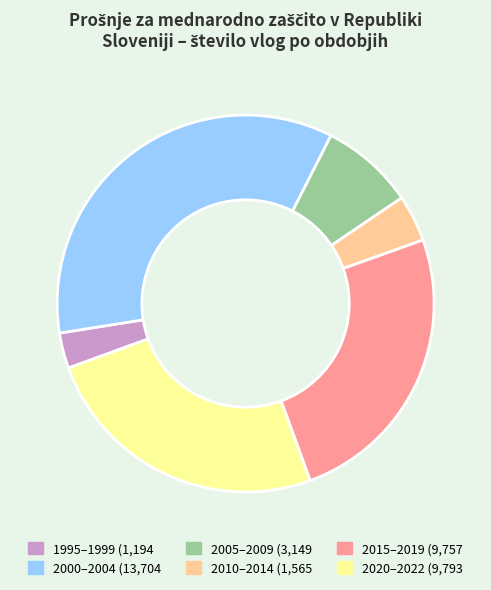

Is there any slice that represents more than half of the pie?

No